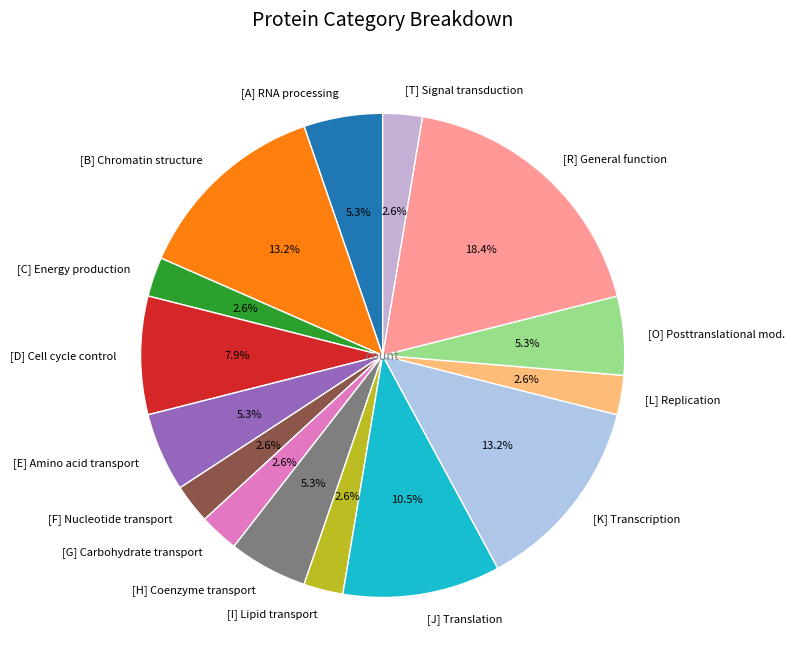

Is there any slice that represents more than half of the pie?

No